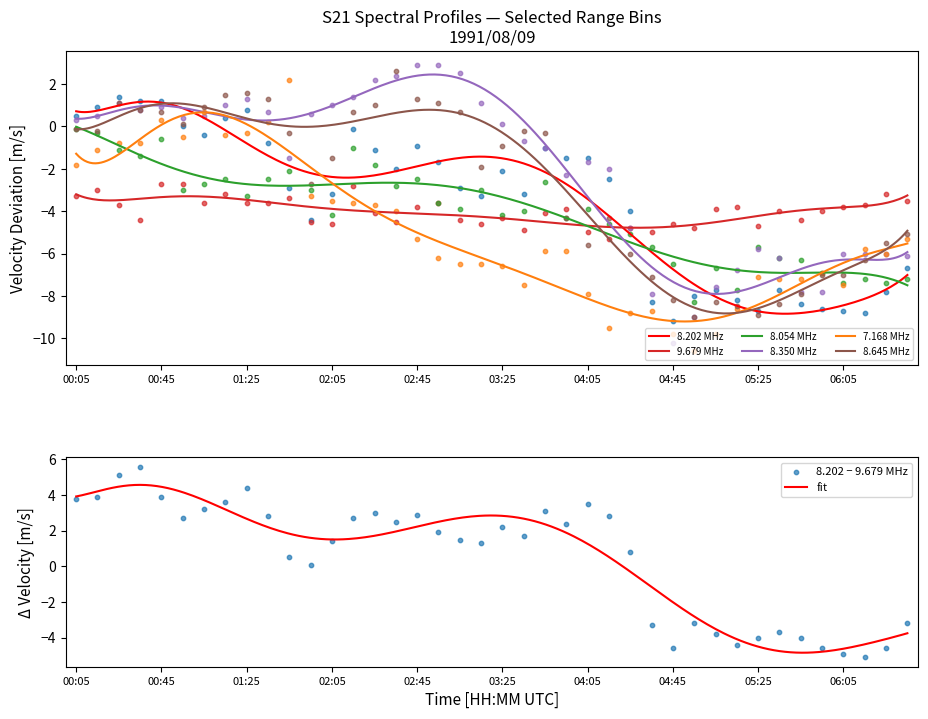

What is the total value across all series at 02:05?

-16.0